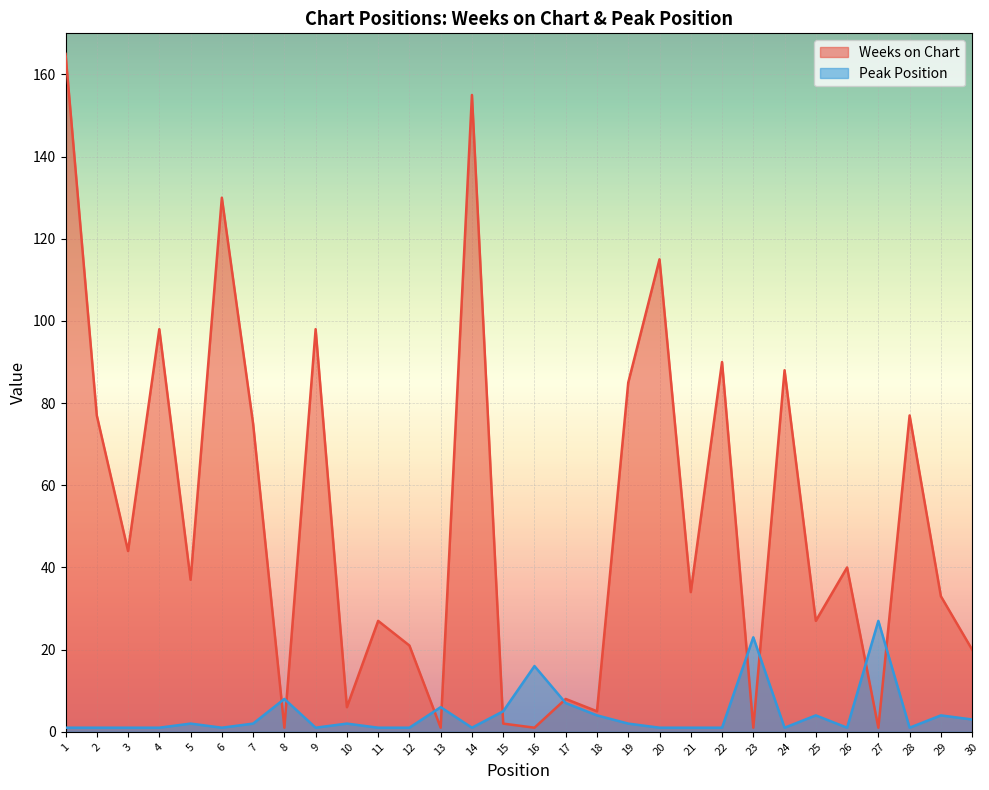

Is the value of Weeks on Chart at 5 greater than the value of Peak Position at 15?

Yes